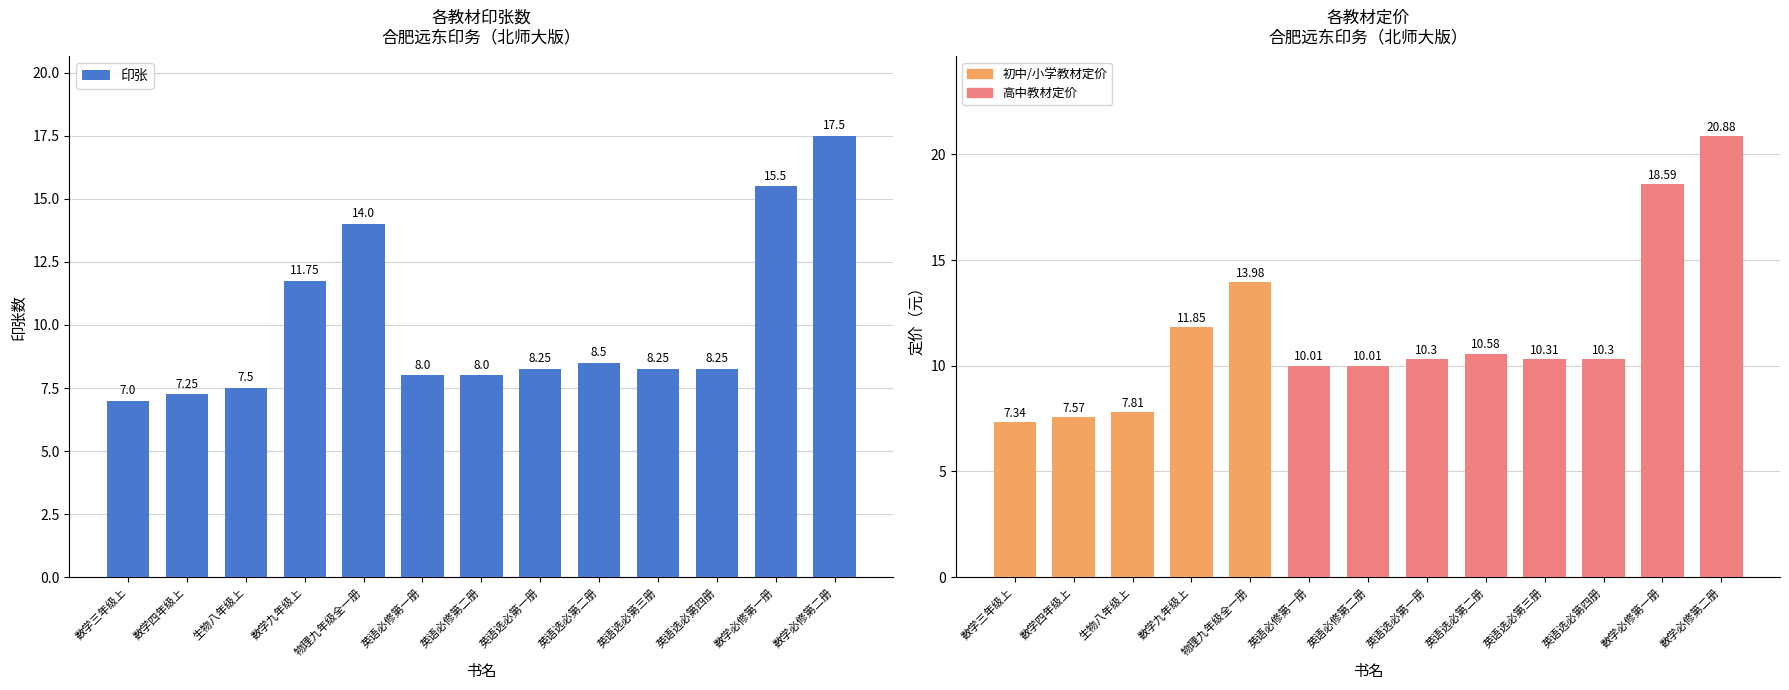

How many categories are shown in the chart?

13